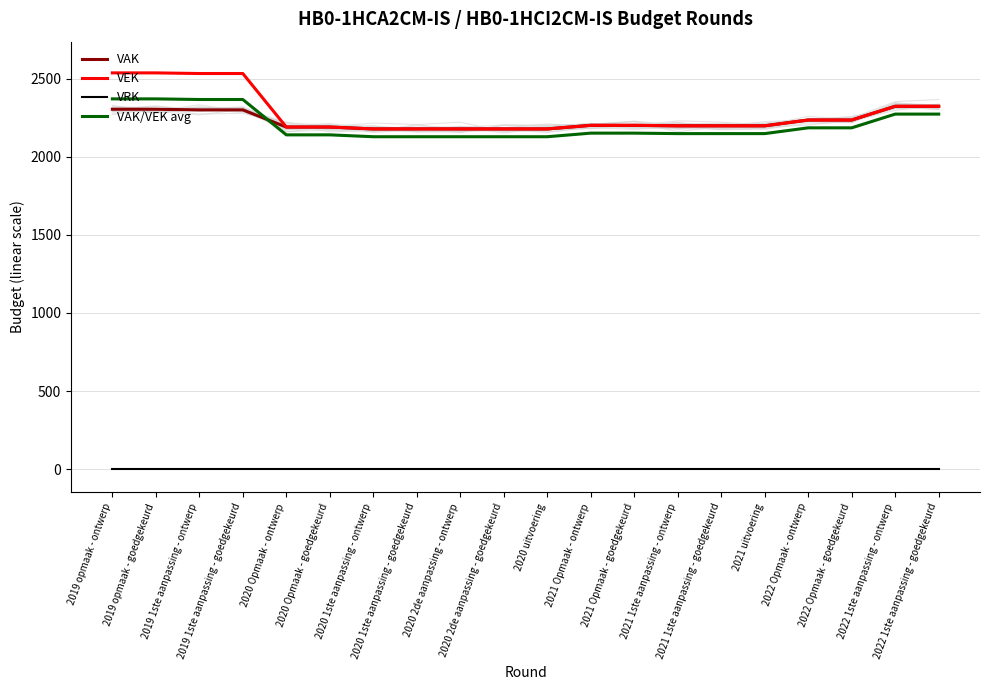

Where does the VEK series first go above 2202?

2019 opmaak - ontwerp